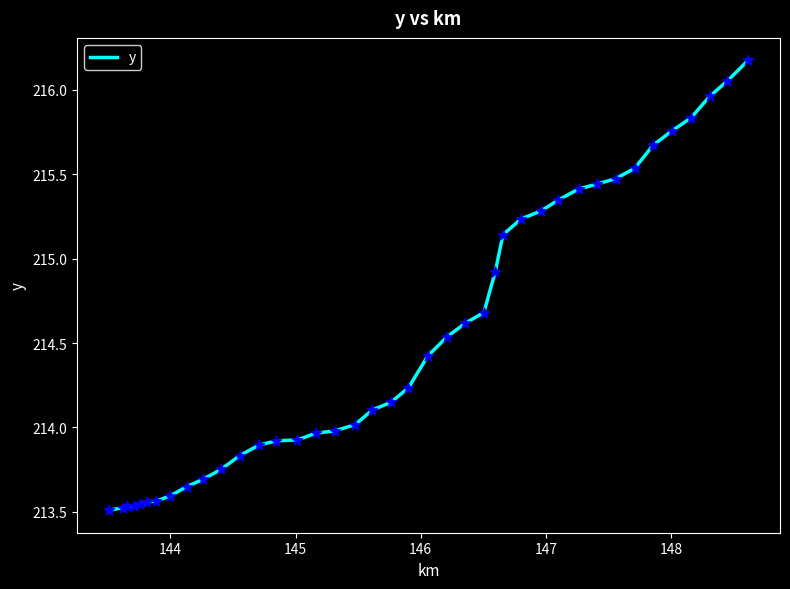

What is the difference between the maximum and minimum values?

2.7